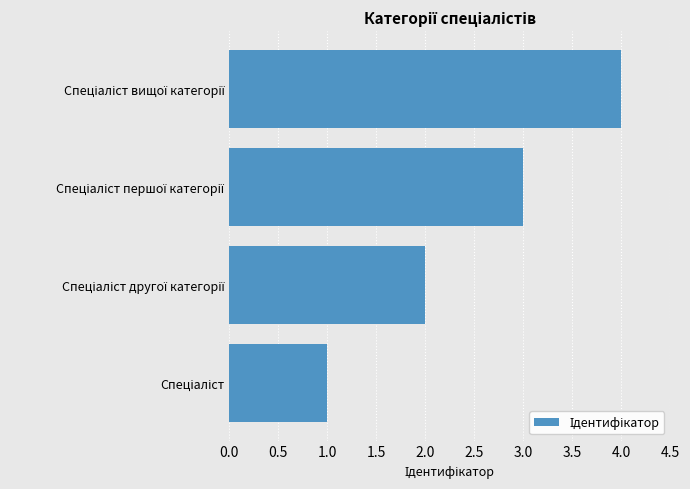

What is the difference between the maximum and minimum values?

3